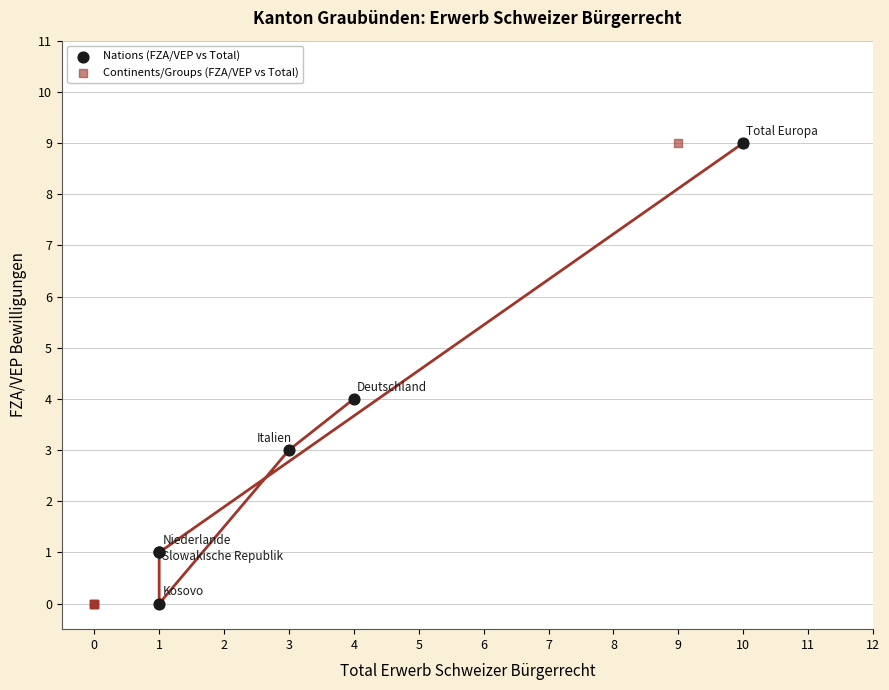

What are all the series names shown in the legend?

Nations (FZA/VEP vs Total), Continents/Groups (FZA/VEP vs Total)